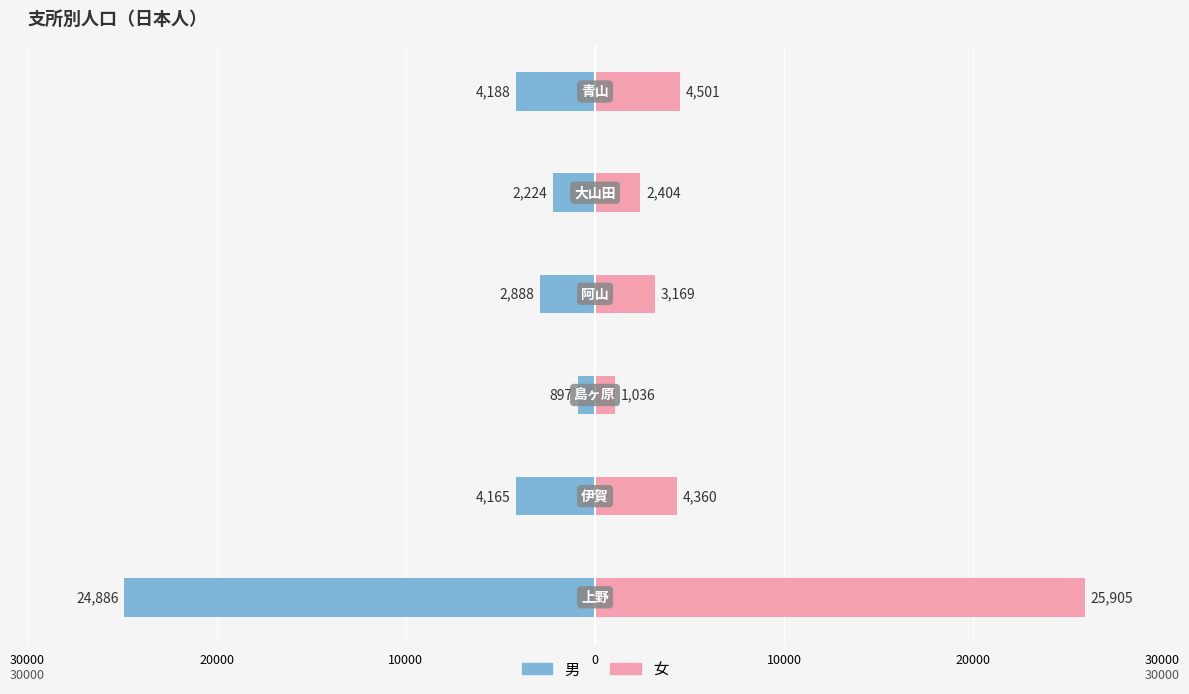

Reading left to right, transcribe all the data shown in this chart.

男: -24886	-4165	-897	-2888	-2224	-4188
女: 25905	4360	1036	3169	2404	4501